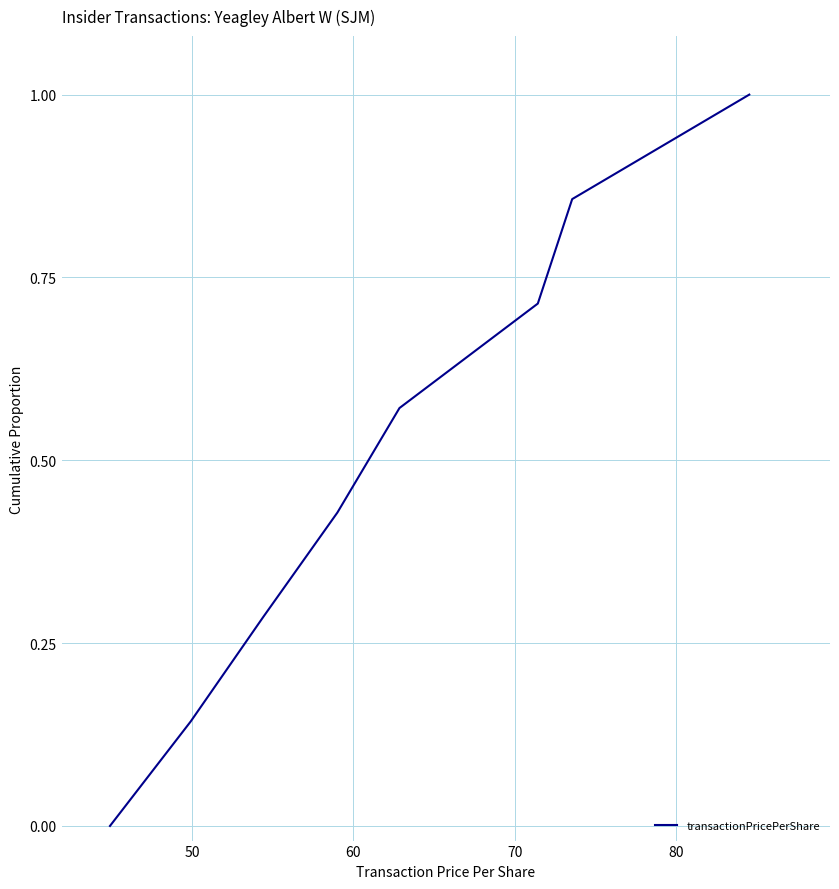

What is the difference between the maximum and minimum values?

1.0